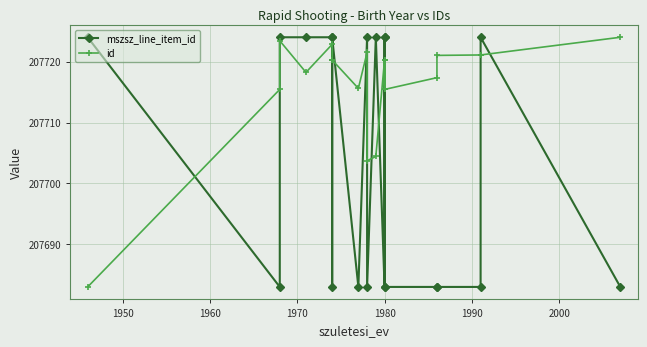

Reading left to right, extract all data points from this chart.

mszsz_line_item_id: 207724.0	207683.0	207724.0	207724.0	207724.0	207683.0	207724.0	207683.0	207724.0	207683.0	207724.0	207683.0	207724.0	207724.0	207683.0	207683.0	207683.0	207683.0	207724.0	207683.0
id: 207683.0	207715.4	207723.4	207718.2	207722.8	207720.3	207720.3	207715.6	207721.5	207703.7	207704.4	207720.3	207715.4	207720.3	207715.4	207717.4	207721.0	207721.1	207721.1	207724.0